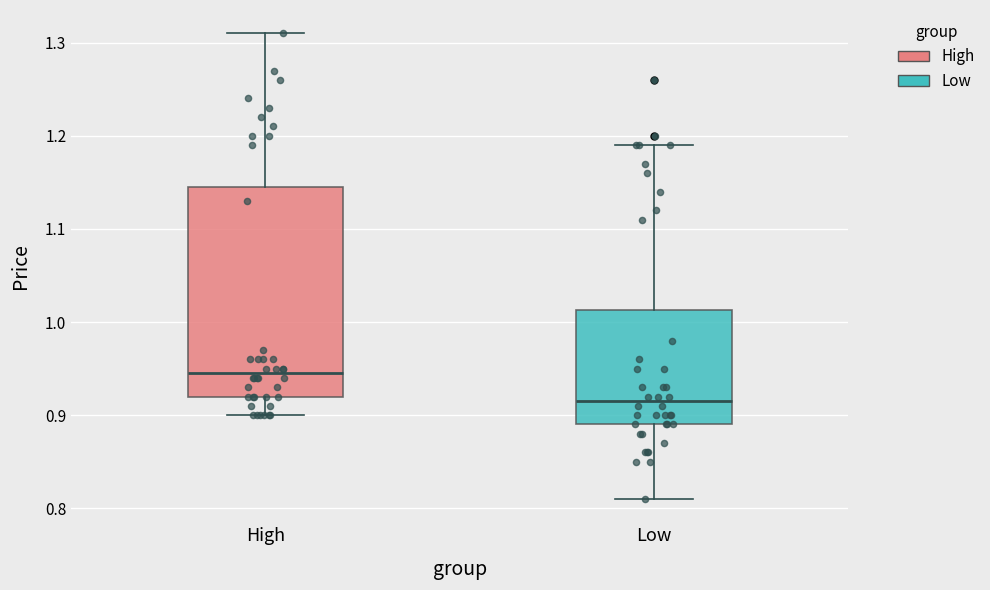

Comparing the boxes themselves (not the whiskers), which one is the tallest?

High